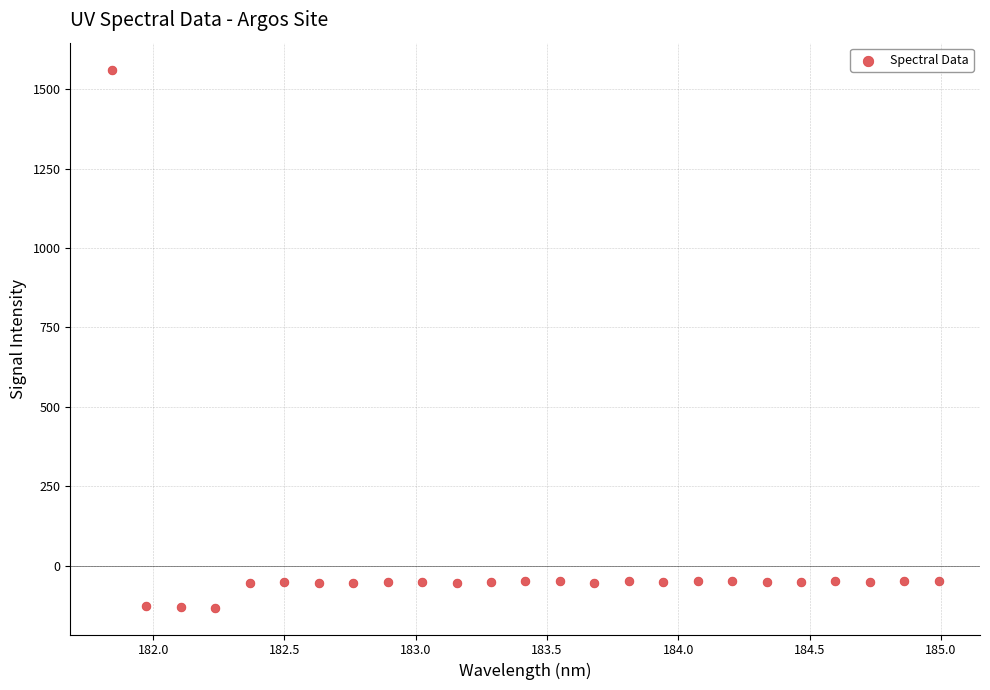

What is the range of Y values (max minus min)?

1692.4